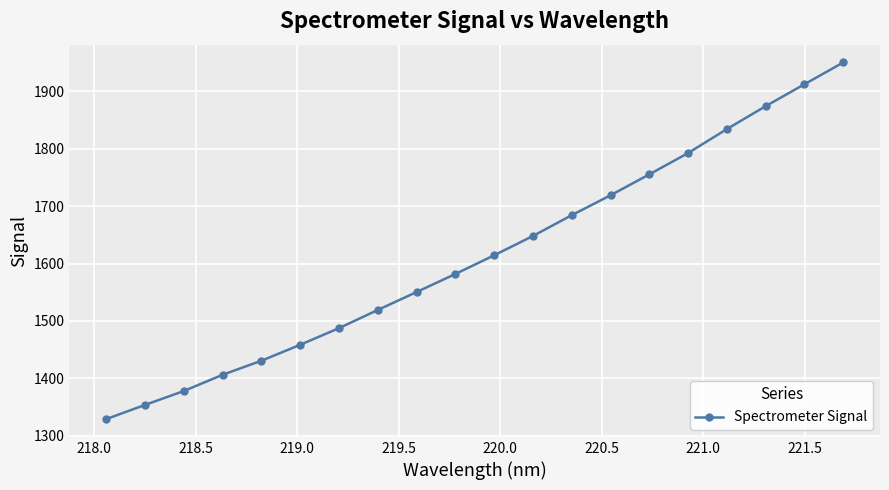

What is the value of the 19th point from the left?

1912.5